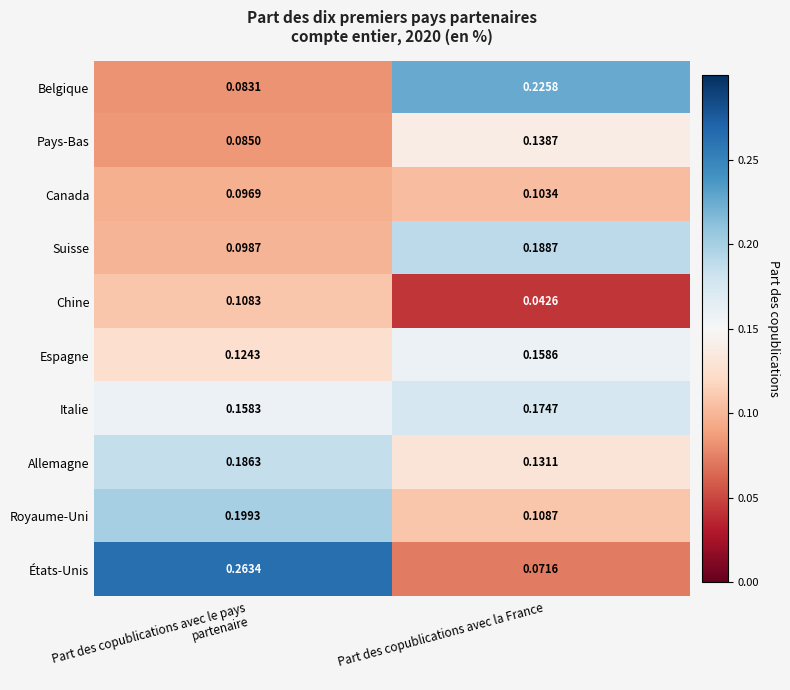

Is the value of Espagne at Part des copublications avec la France greater than the value of Suisse at Part des copublications avec le pays partenaire?

Yes